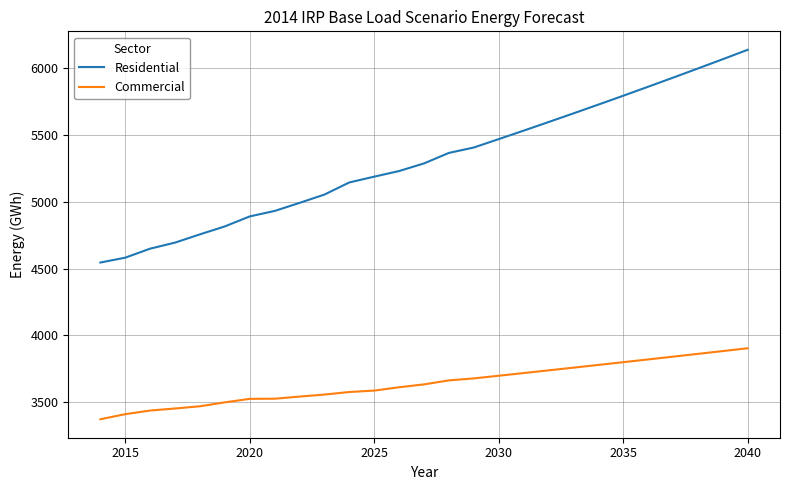

Which series has the largest range (max minus min)?

Residential